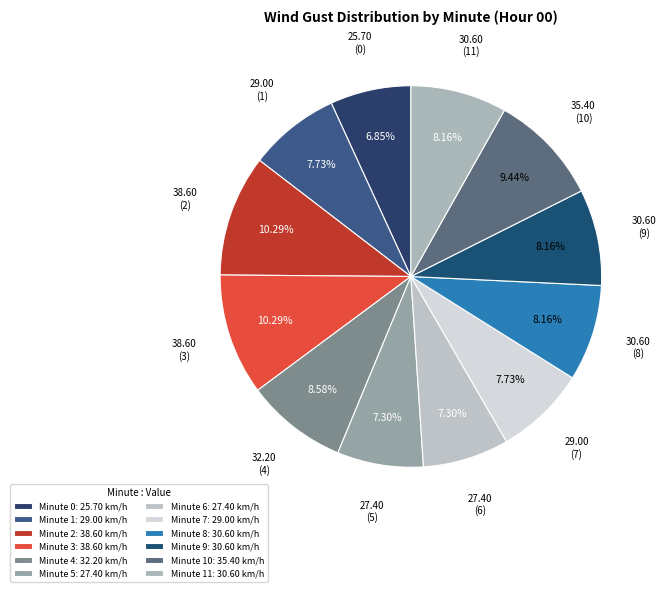

How many slices are in this pie chart?

12